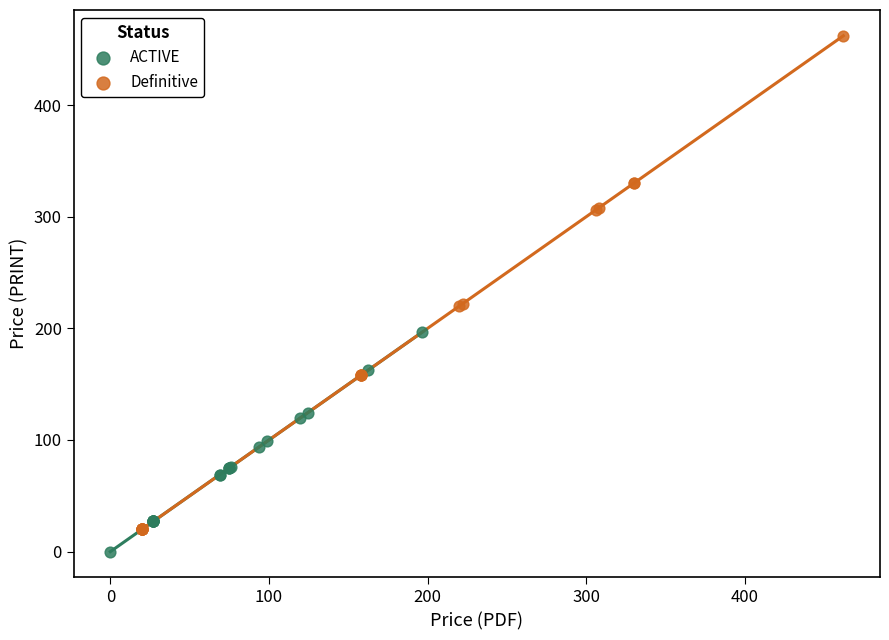

Which series has the widest spread of Y values?

Definitive